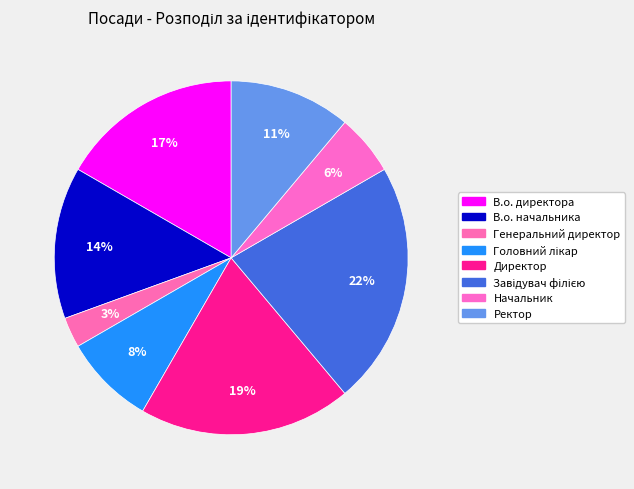

Does В.о. начальника represent more than half of the total?

No